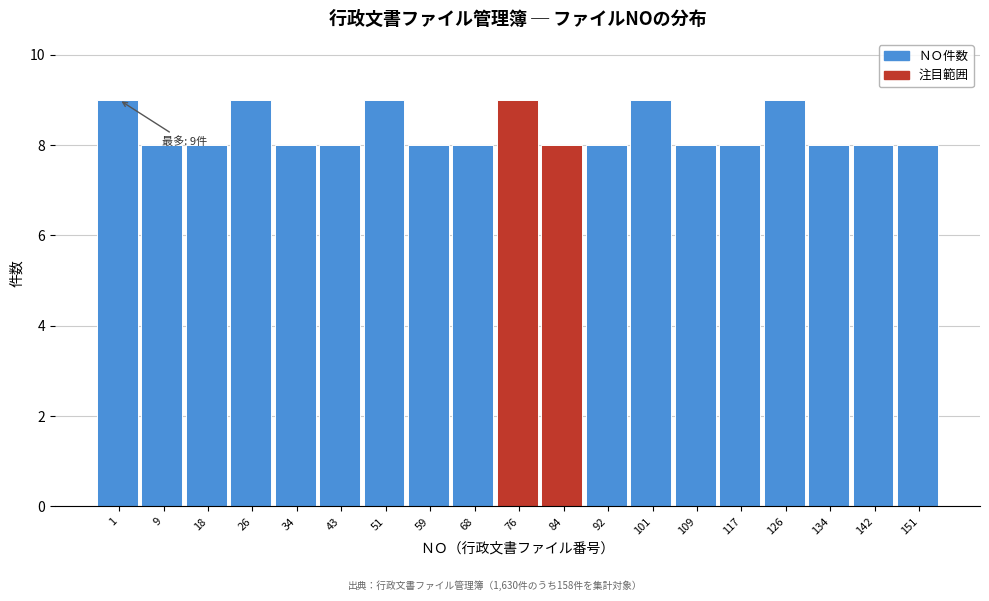

Reading left to right, transcribe all the data shown in this chart.

9	8	8	9	8	8	9	8	8	9	8	8	9	8	8	9	8	8	8